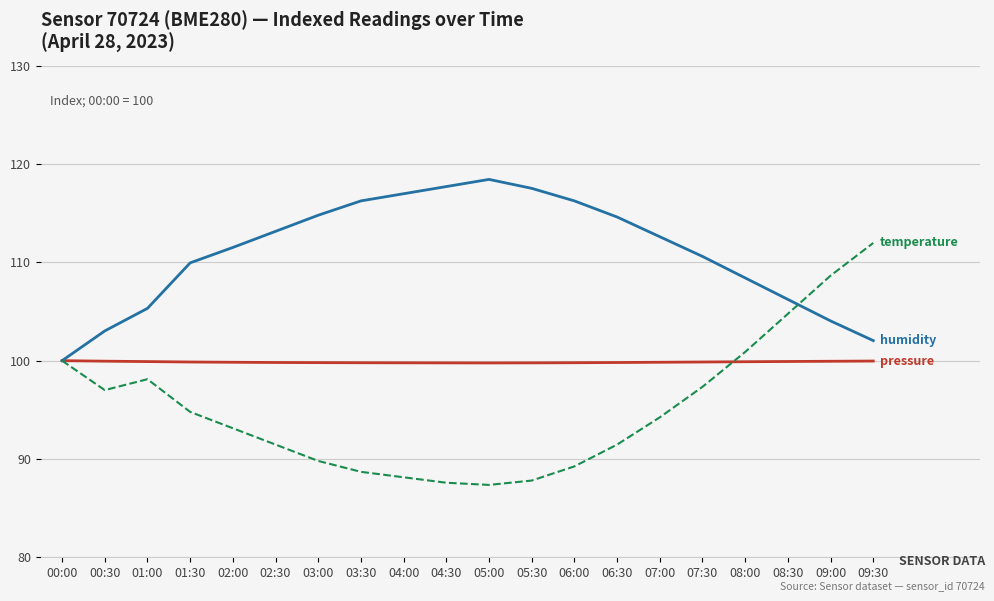

What is the minimum value shown in the chart?

87.4